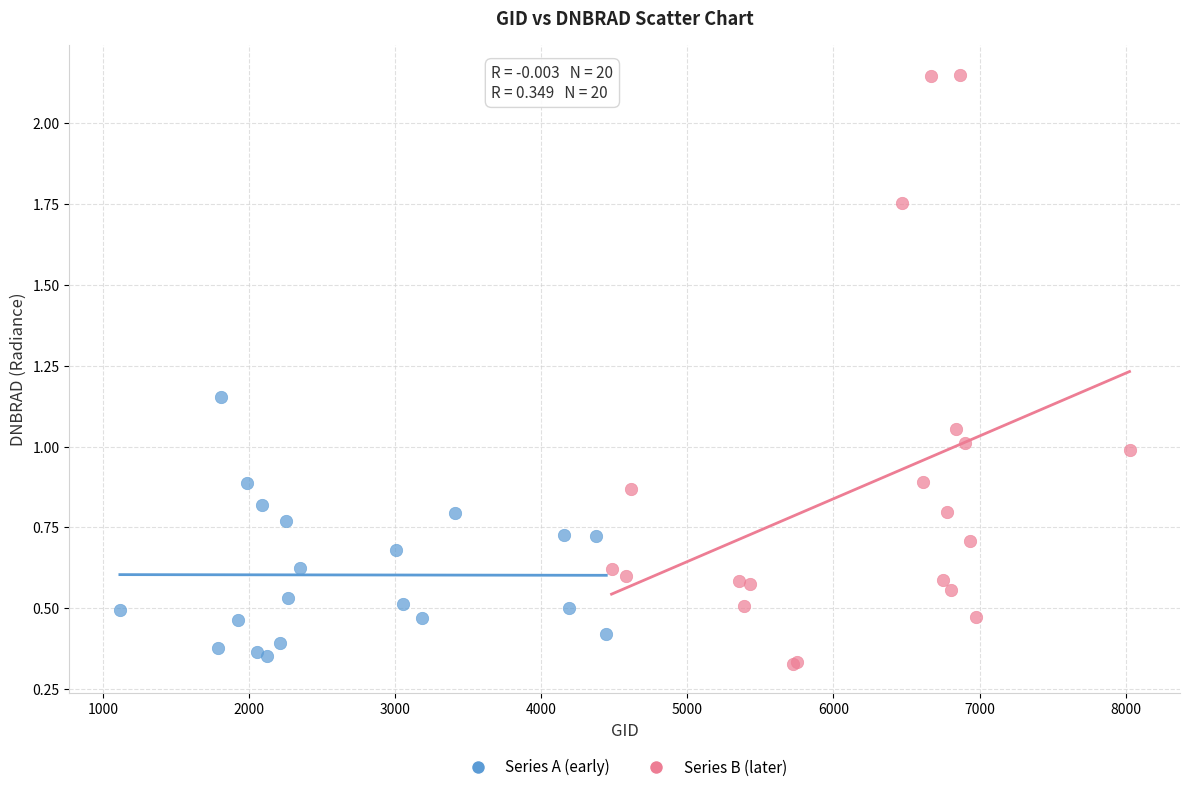

Which series contains the highest Y value?

Series B (later)